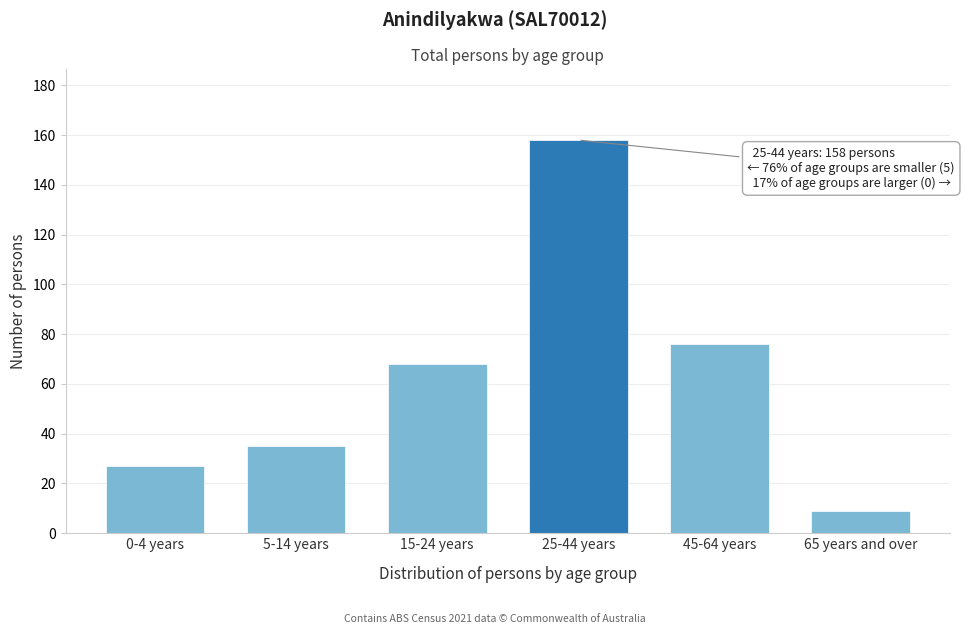

Reading left to right, transcribe all the data shown in this chart.

27	35	68	158	76	9